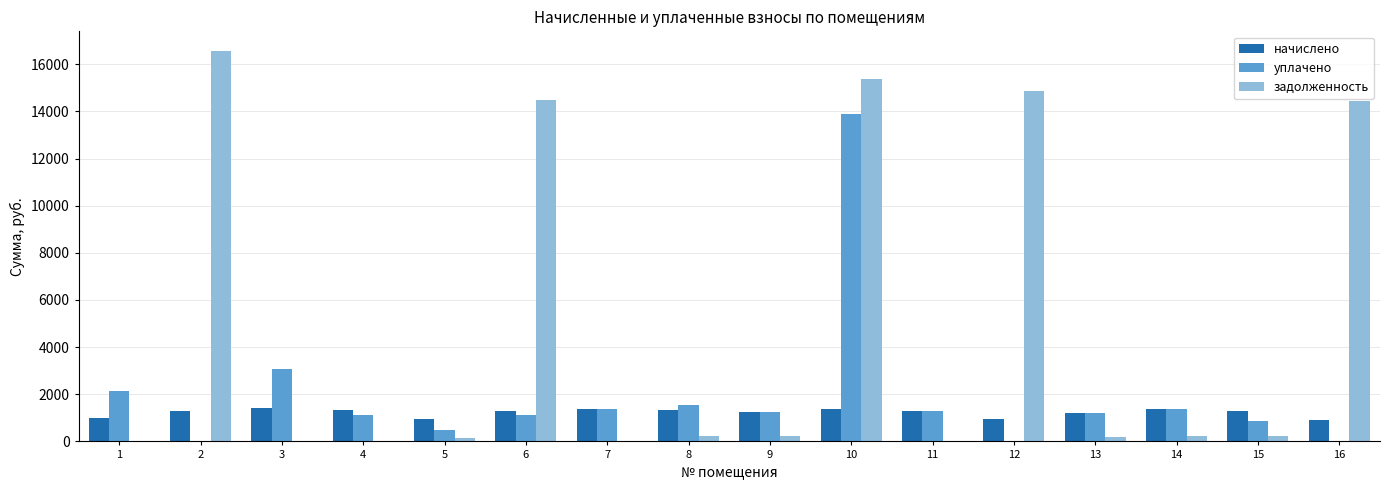

Which category has the highest value in the уплачено series?

10